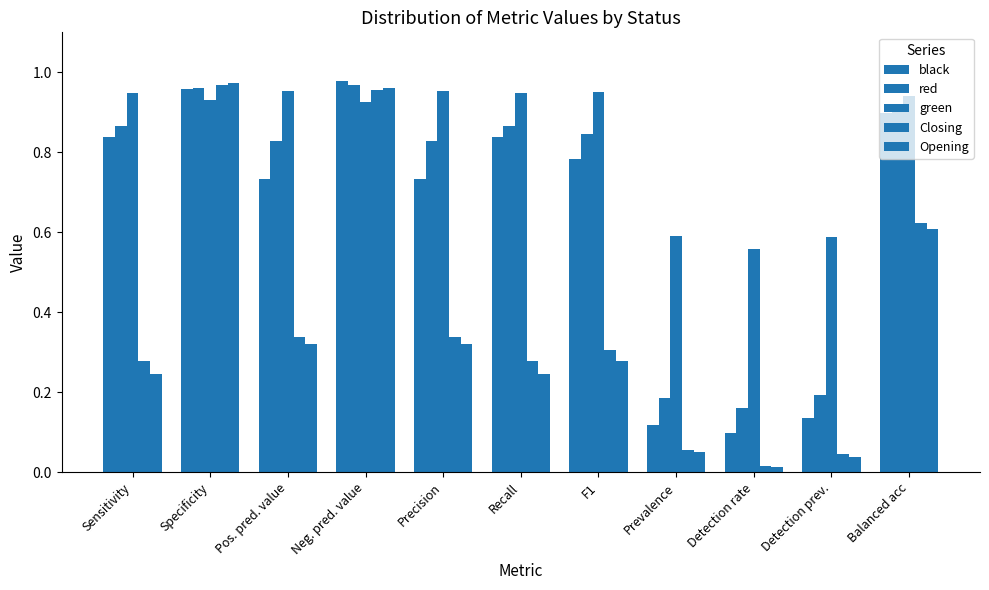

What is the difference between the maximum and minimum values in the green series?

0.4